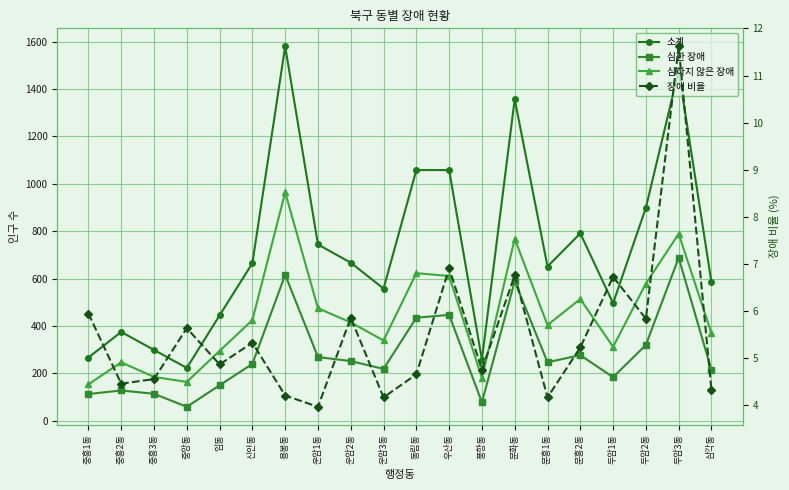

Between 문흥1동 and 두암3동, which series saw the biggest shift?

소계